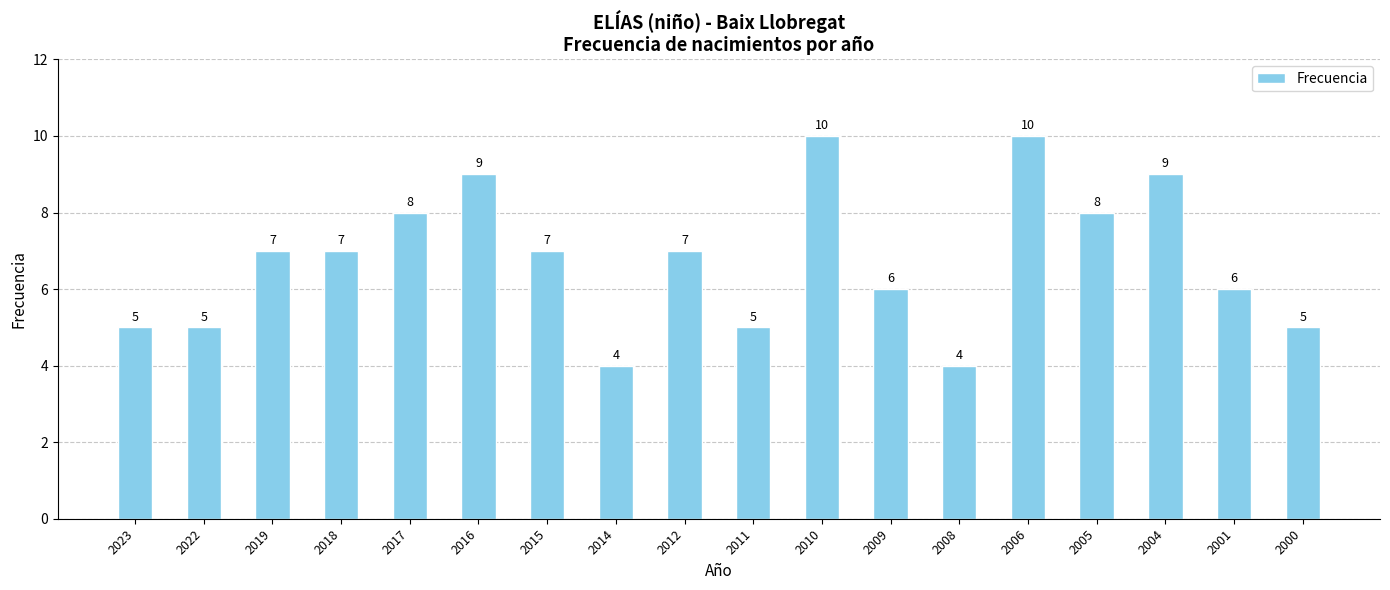

What is the greatest value displayed?

10